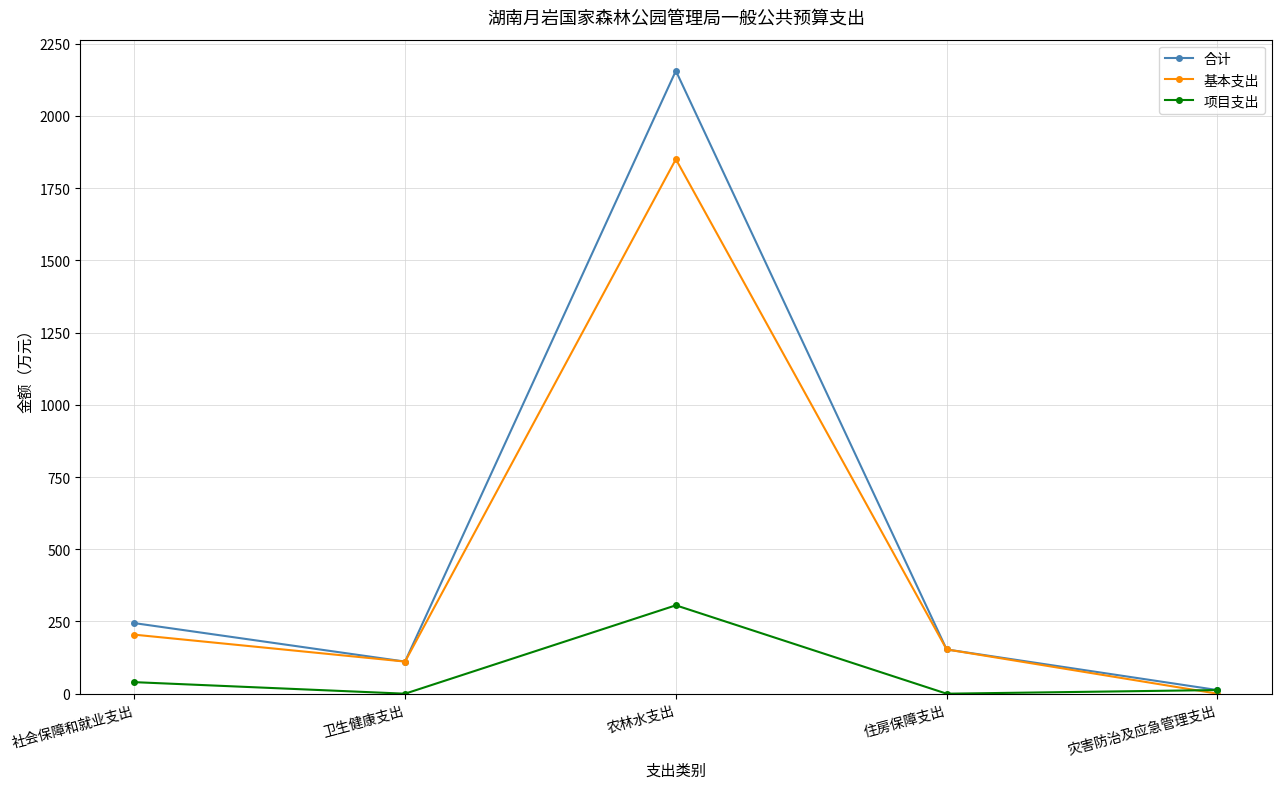

What is the sum of the 项目支出 values at 住房保障支出 and 灾害防治及应急管理支出?

12.6